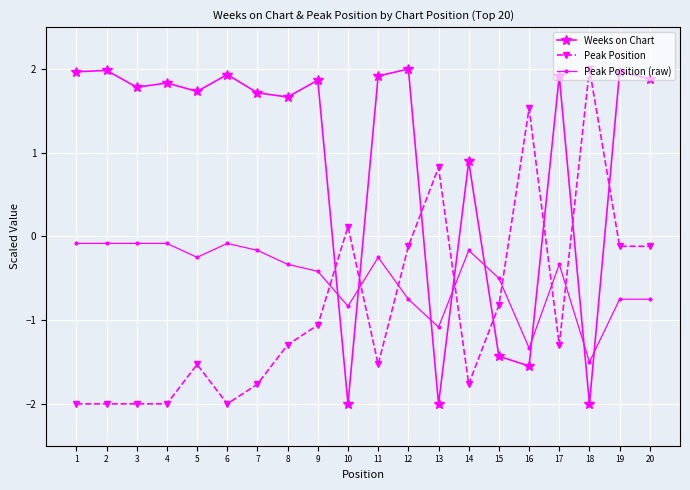

Rank the series at 7 from highest to lowest value.

Weeks on Chart, Peak Position (raw), Peak Position